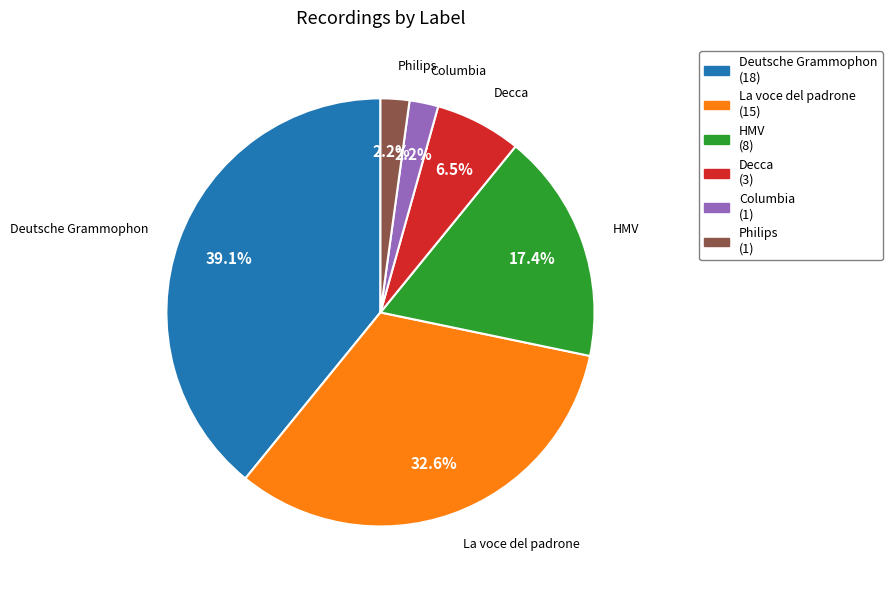

How many segments does this pie chart have?

6